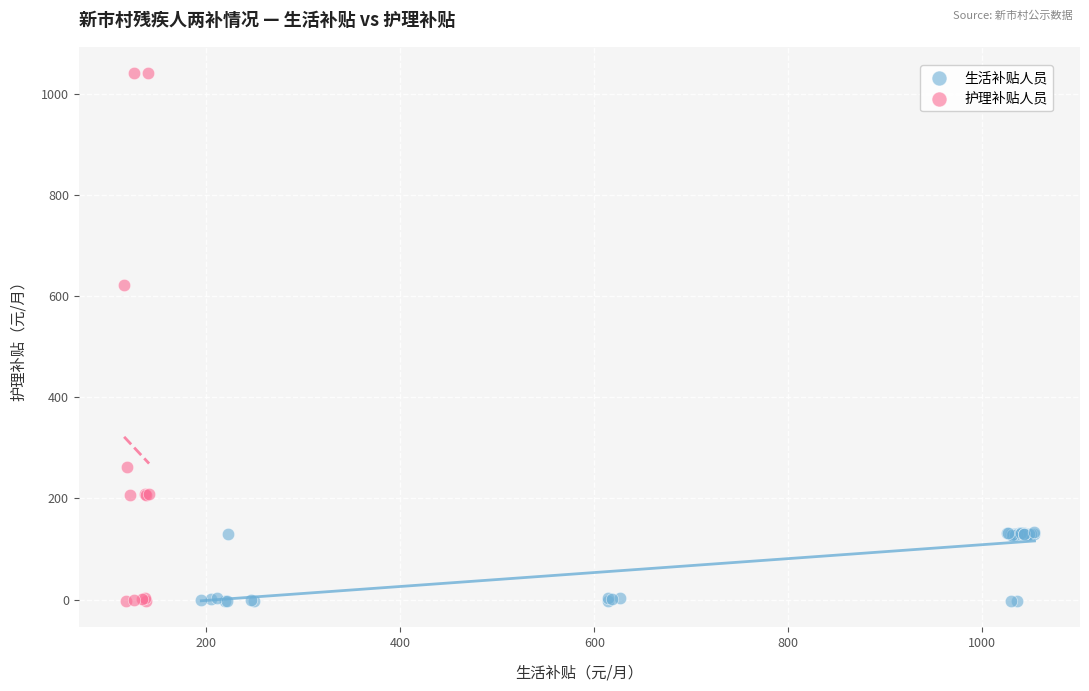

Which series has the largest Y range (max minus min)?

护理补贴人员